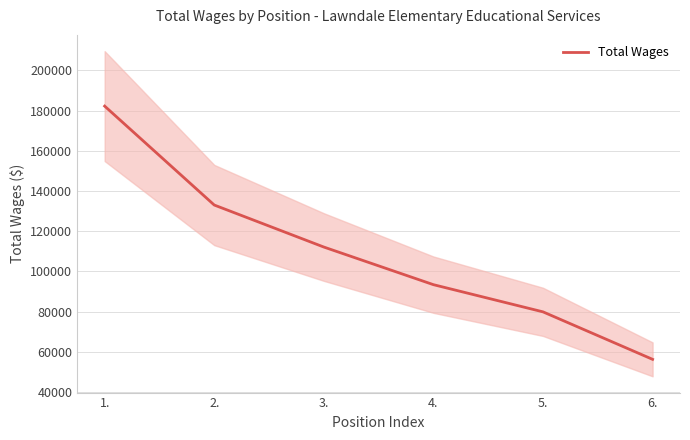

List the labels in order of value, largest first.

1., 2., 3., 4., 5., 6.